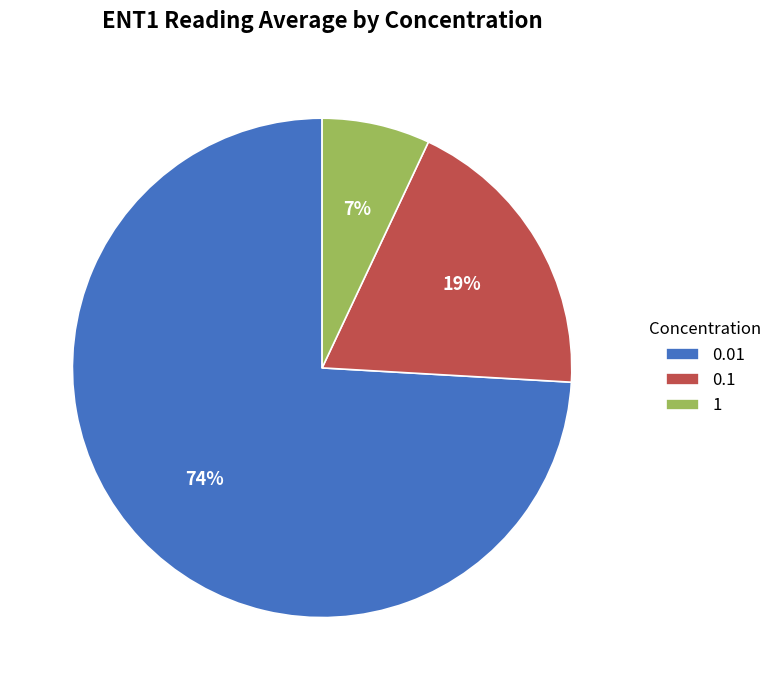

To the nearest percent, what is the combined percentage of 0.1 and 1?

26%